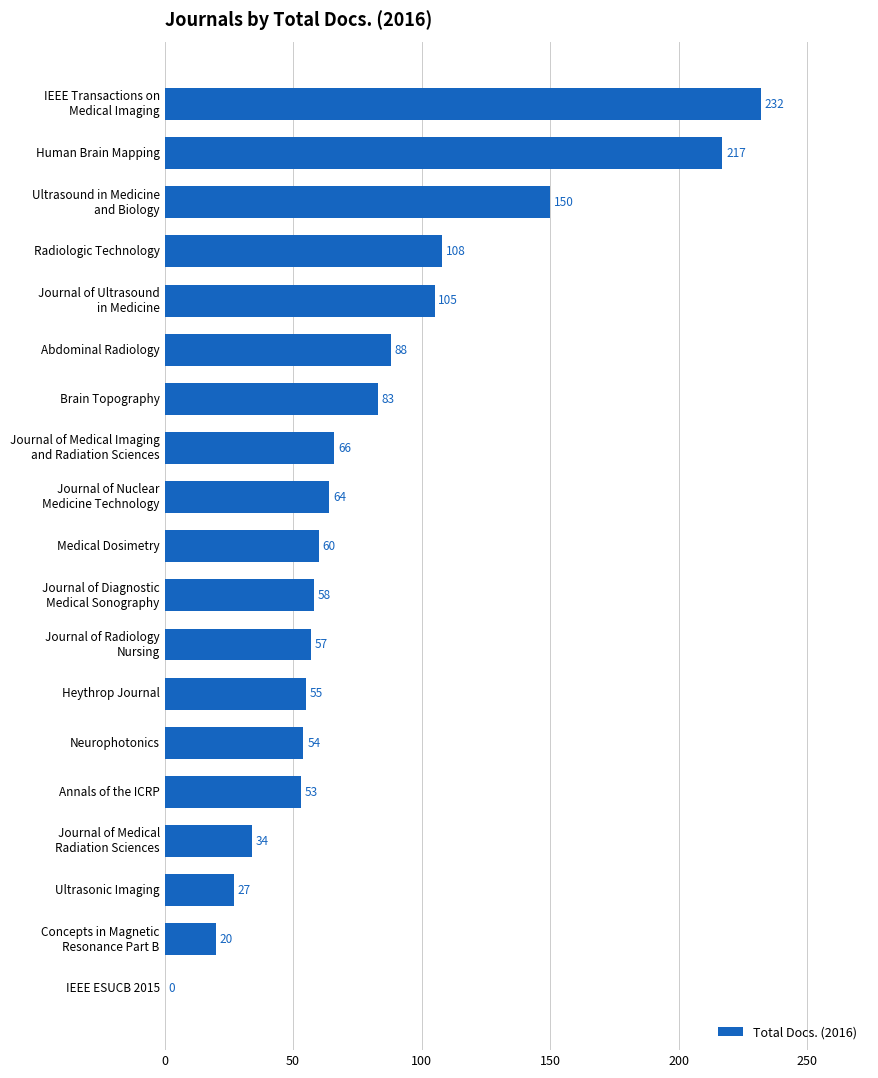

Read the value at Heythrop Journal.

55